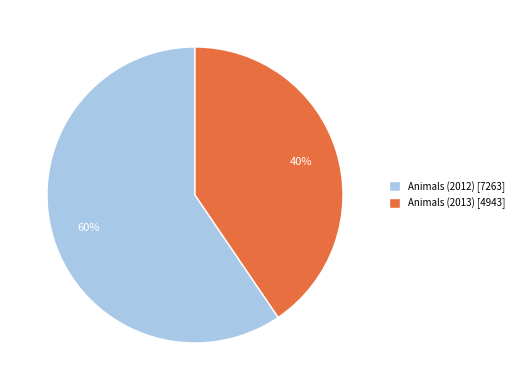

Which category has the biggest portion of the pie?

Animals (2012)